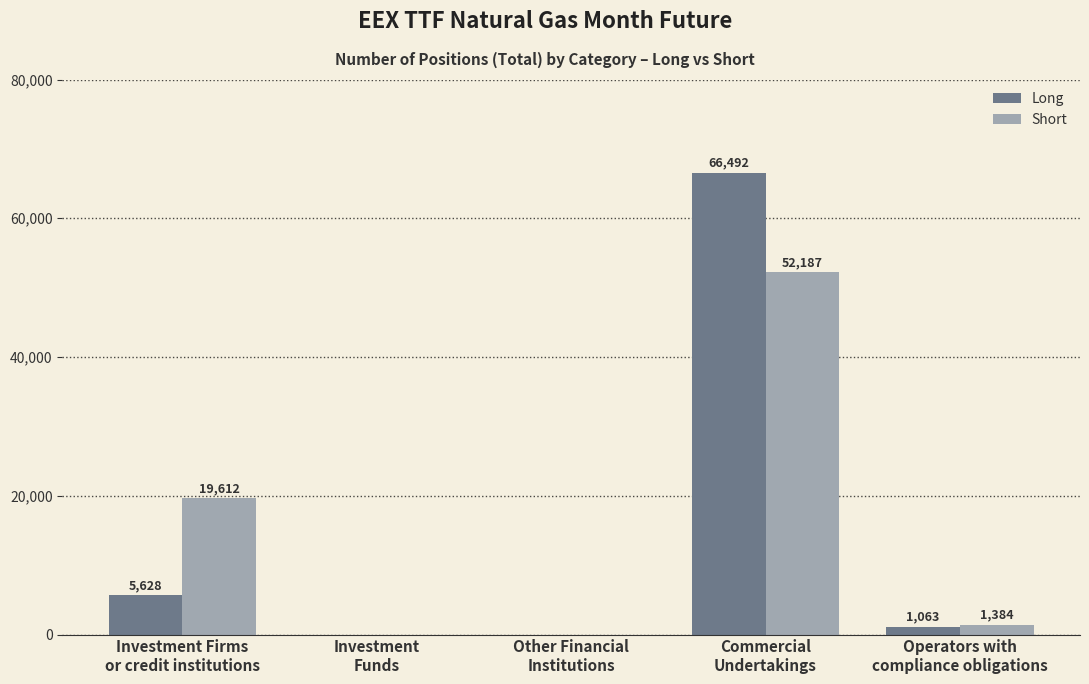

Reading left to right, list all the values displayed in this chart.

Long: Investment Firms
or credit institutions=5628	Investment
Funds=0	Other Financial
Institutions=0	Commercial
Undertakings=66492	Operators with
compliance obligations=1063
Short: Investment Firms
or credit institutions=19612	Investment
Funds=0	Other Financial
Institutions=0	Commercial
Undertakings=52187	Operators with
compliance obligations=1384